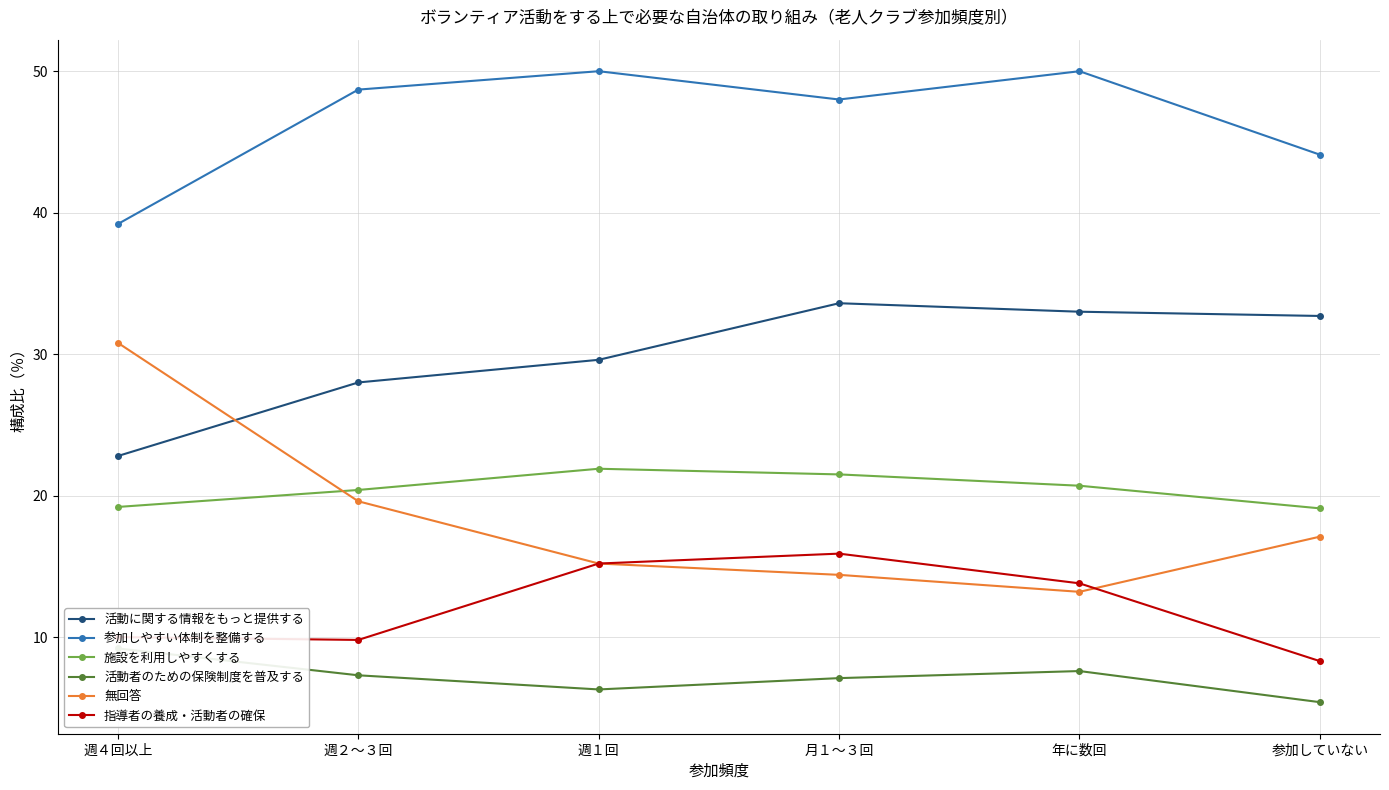

What is the difference between the second highest and second lowest values in the 施設を利用しやすくする series?

2.3